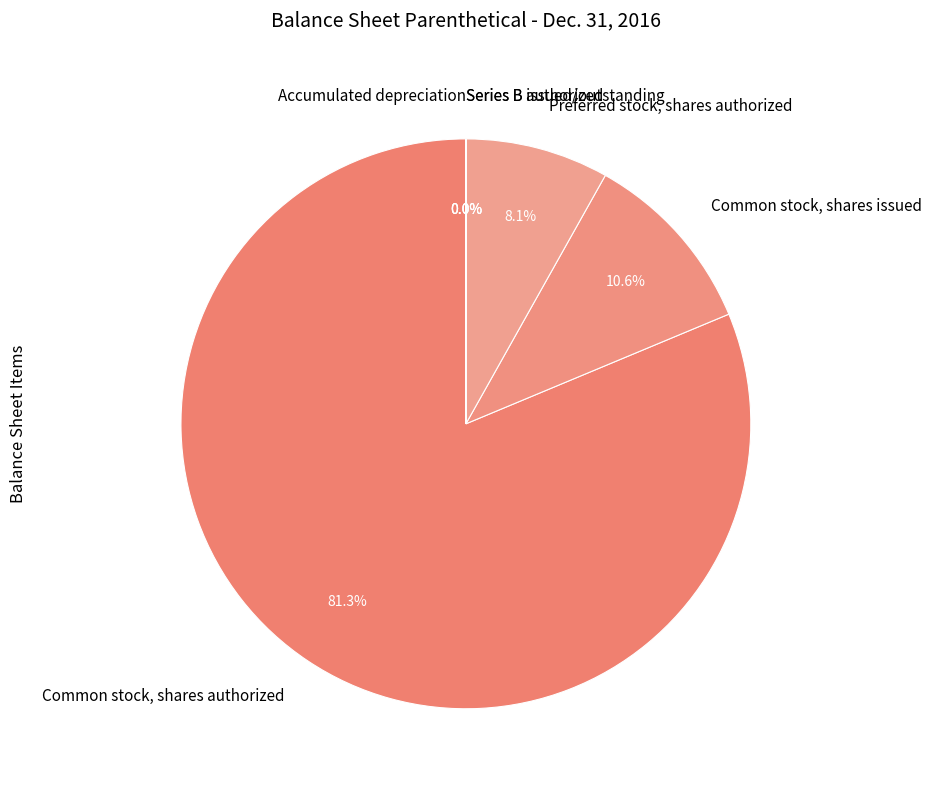

What is the majority slice?

Common stock, shares authorized